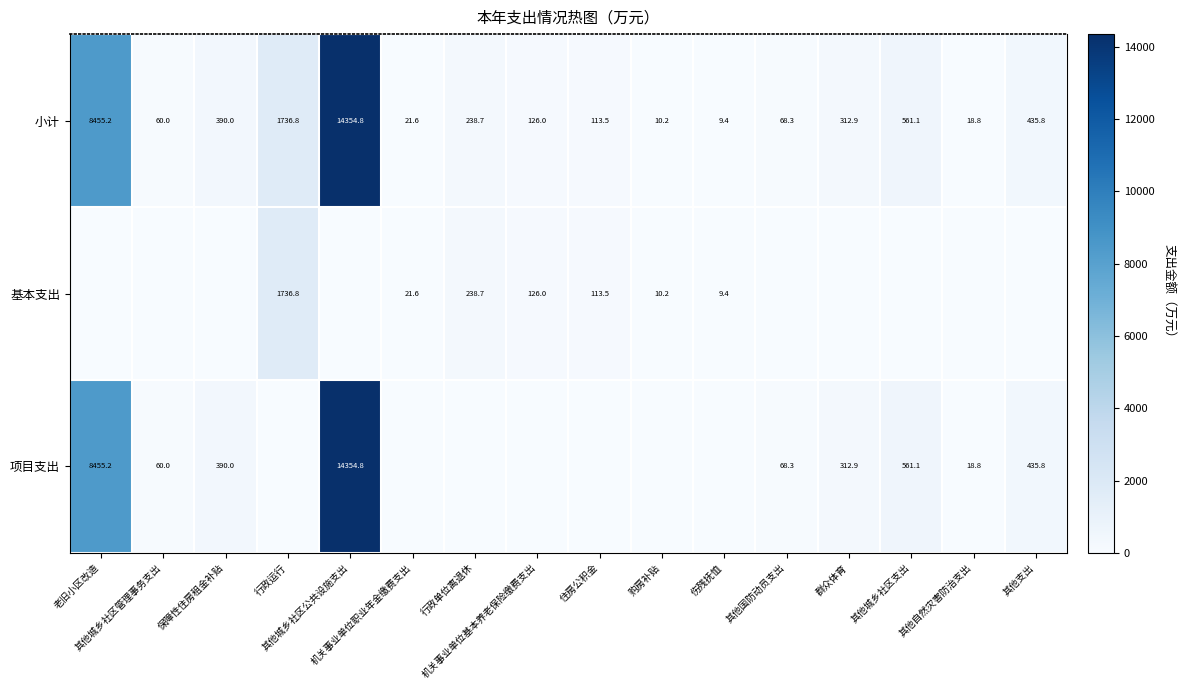

What is the sum of all 小计 values?

26913.1